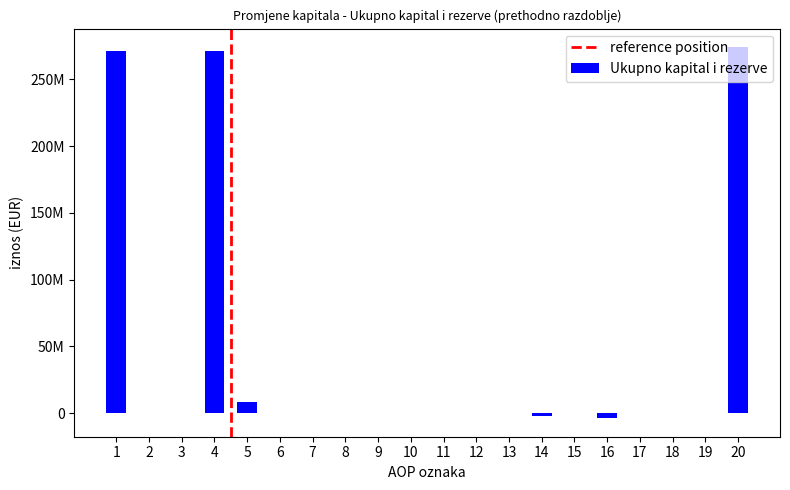

What is the maximum value shown in the chart?

274203350